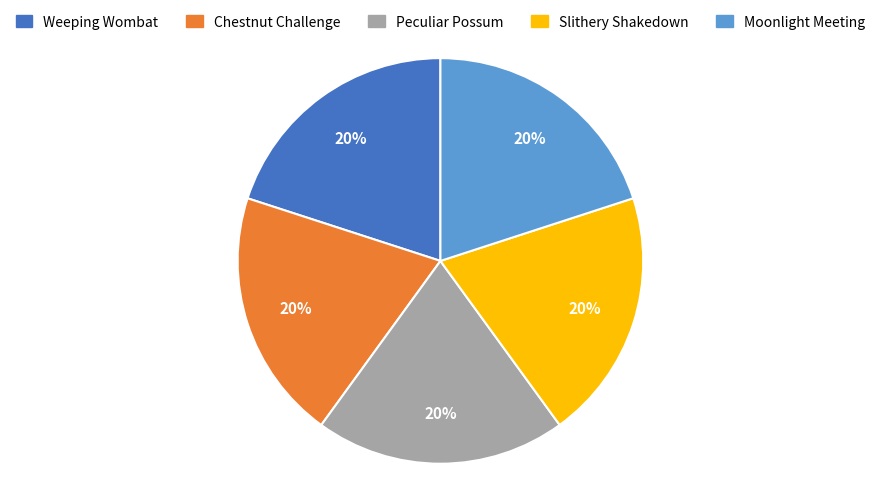

Approximately how many times larger is the value at Slithery Shakedown compared to Moonlight Meeting?

1.0